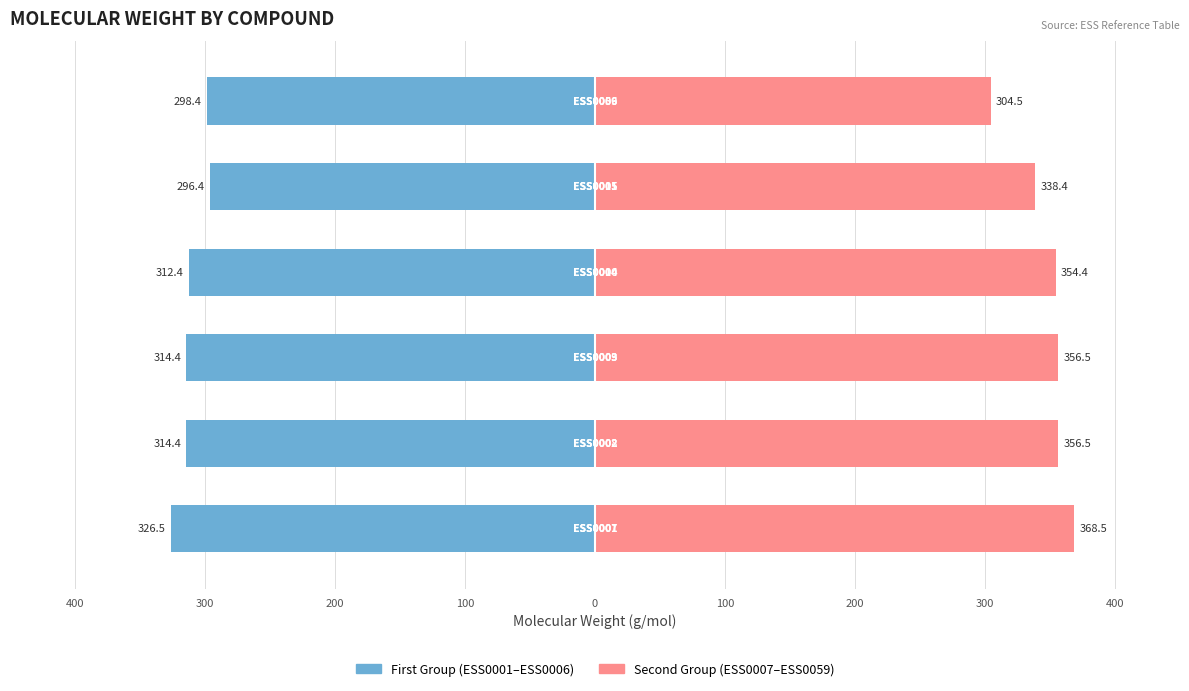

What is the smallest value displayed?

-326.5